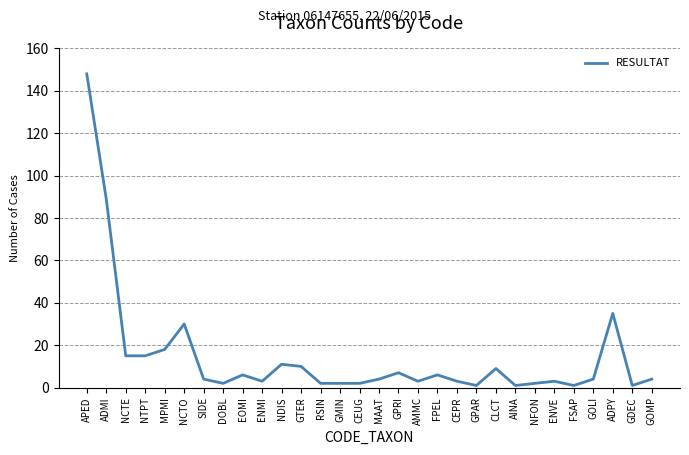

At which label is the value closest to 74?

ADMI